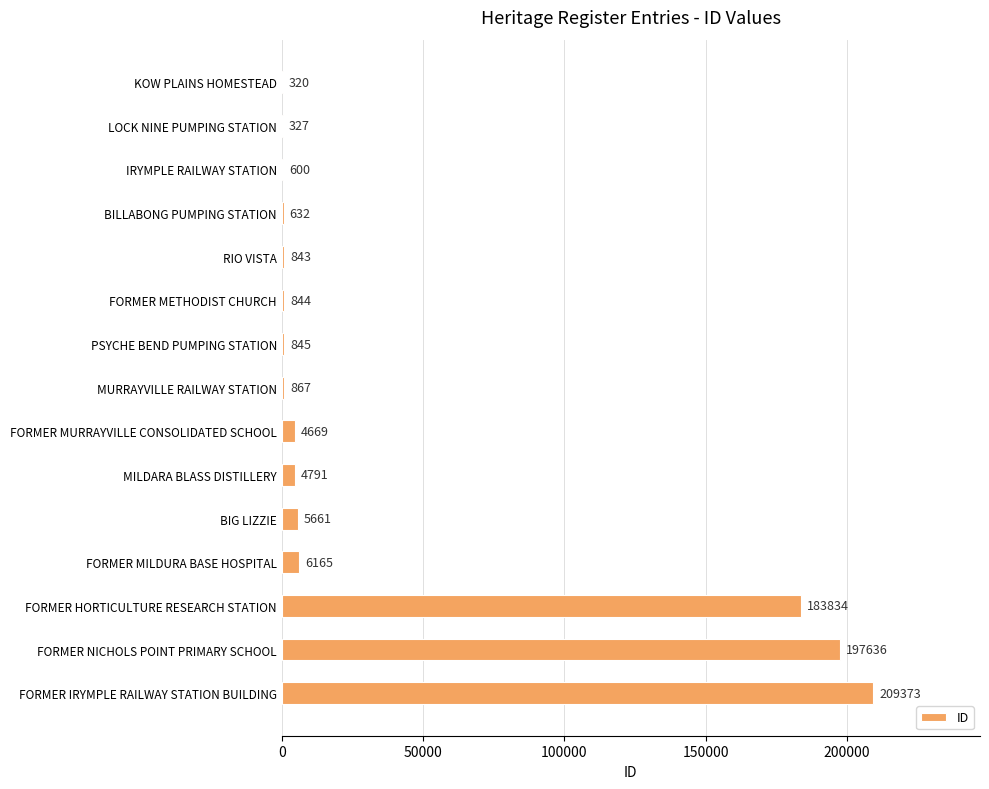

What is the sum of the values at FORMER HORTICULTURE RESEARCH STATION and FORMER NICHOLS POINT PRIMARY SCHOOL?

381470